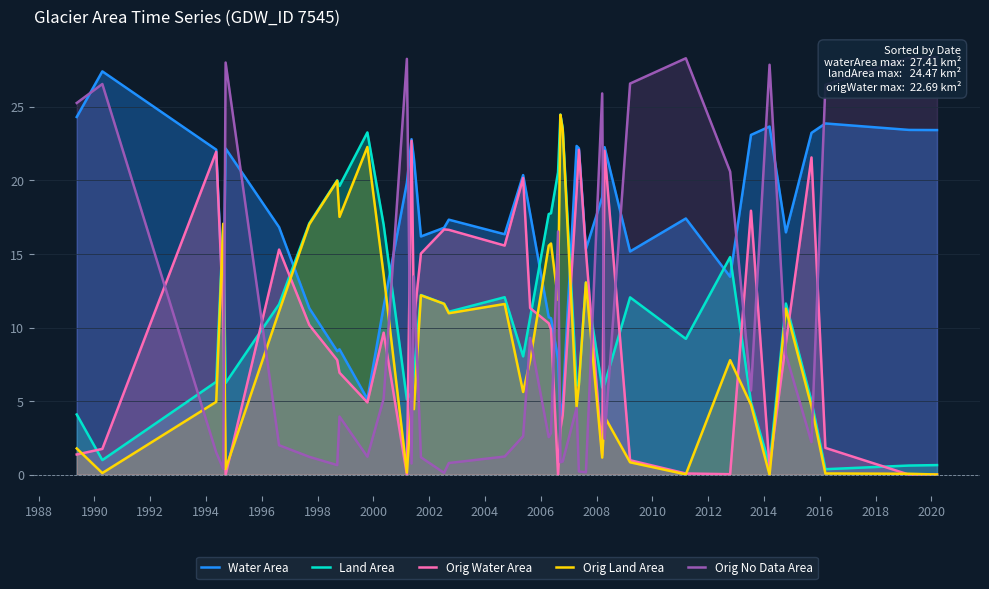

What are all the series names shown in the legend?

Water Area, Land Area, Orig Water Area, Orig Land Area, Orig No Data Area